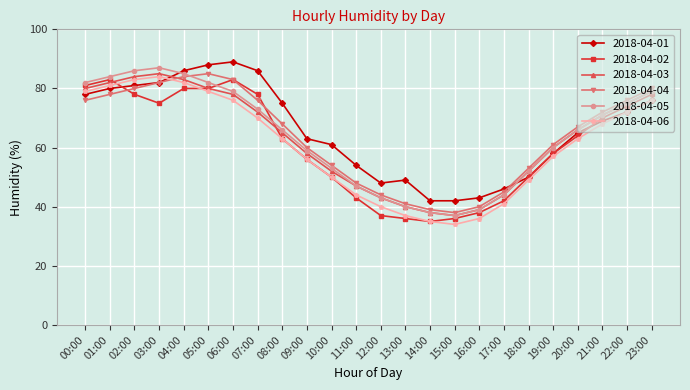

Reading left to right, what are all the values shown in this chart?

2018-04-01: 78	80	81	82	86	88	89	86	75	63	61	54	48	49	42	42	43	46	50	58	65	69	72	76
2018-04-02: 81	83	78	75	80	80	83	78	63	56	50	43	37	36	35	36	38	42	50	58	64	70	74	78
2018-04-03: 80	82	84	85	83	80	78	72	65	58	52	47	43	40	38	37	39	44	52	60	66	71	75	79
2018-04-04: 76	78	80	82	84	85	83	76	68	60	54	48	44	41	39	38	40	45	53	61	67	72	76	80
2018-04-05: 82	84	86	87	85	82	79	73	66	59	53	47	43	40	38	37	39	44	52	60	66	71	75	79
2018-04-06: 79	81	83	84	82	79	76	70	63	56	50	44	40	37	35	34	36	41	49	57	63	68	72	76